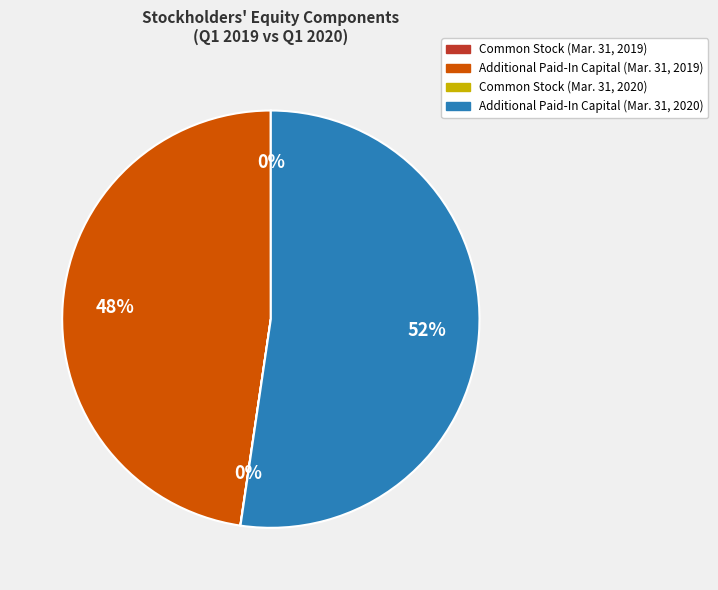

What is the largest slice in the pie chart?

Additional Paid-In Capital (Mar. 31, 2020)